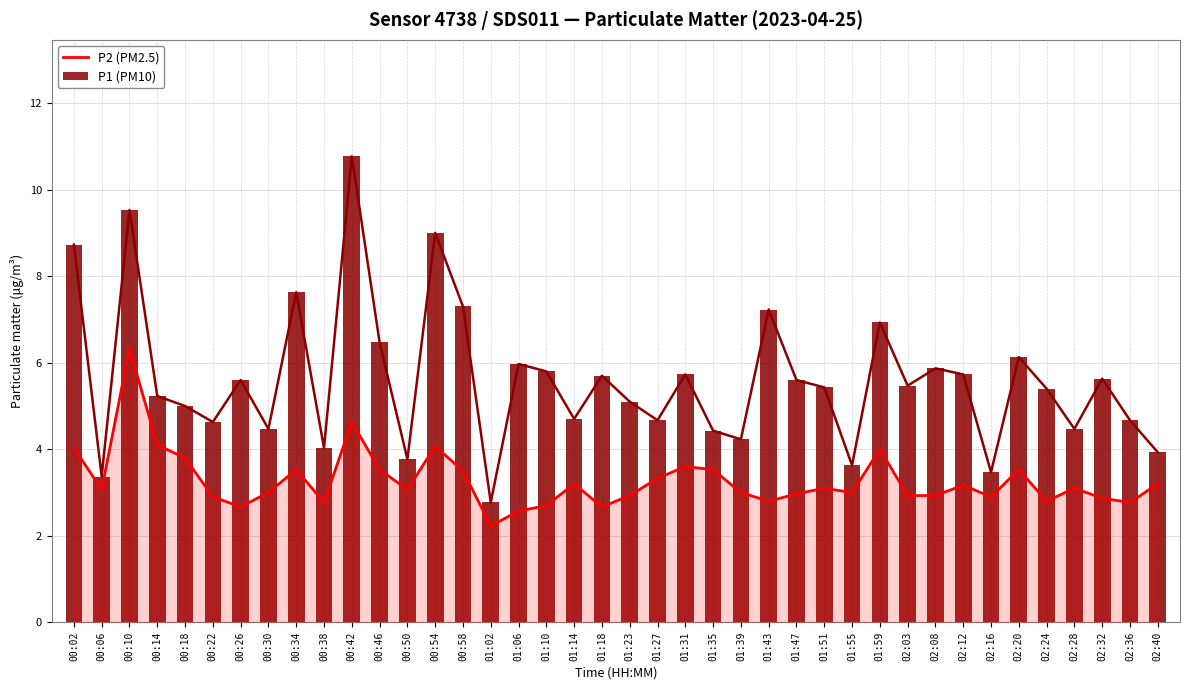

At which label does P1 (PM10) reach its minimum?

01:02